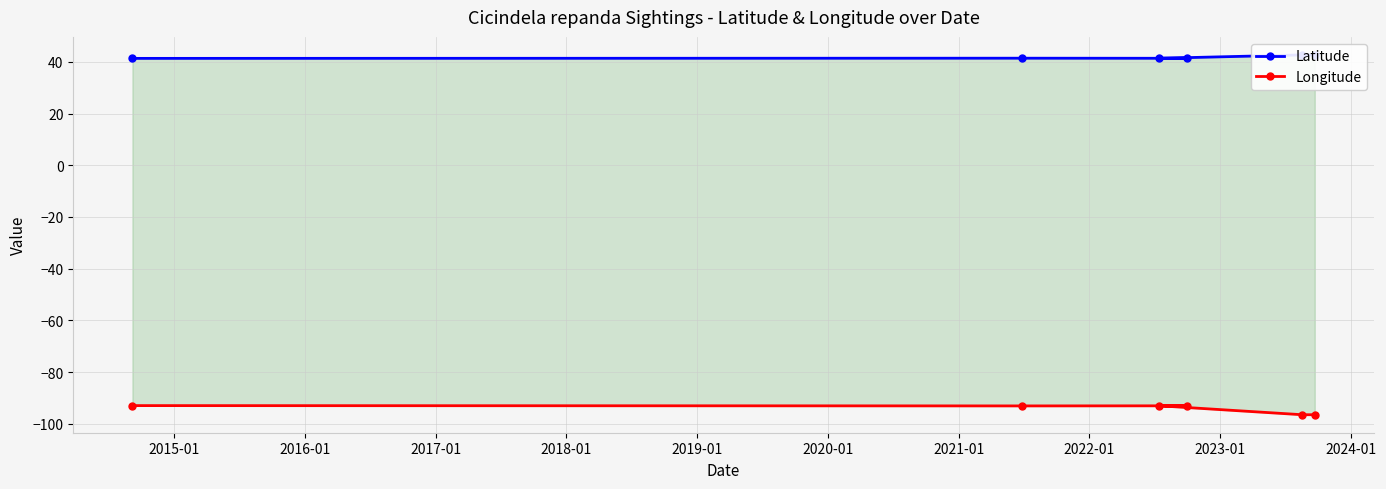

Reading left to right, what are all the values shown in this chart?

Latitude: 41.4	41.4	41.4	41.4	42.7	42.7
Longitude: -93.0	-93.1	-93.1	-93.1	-96.5	-96.5